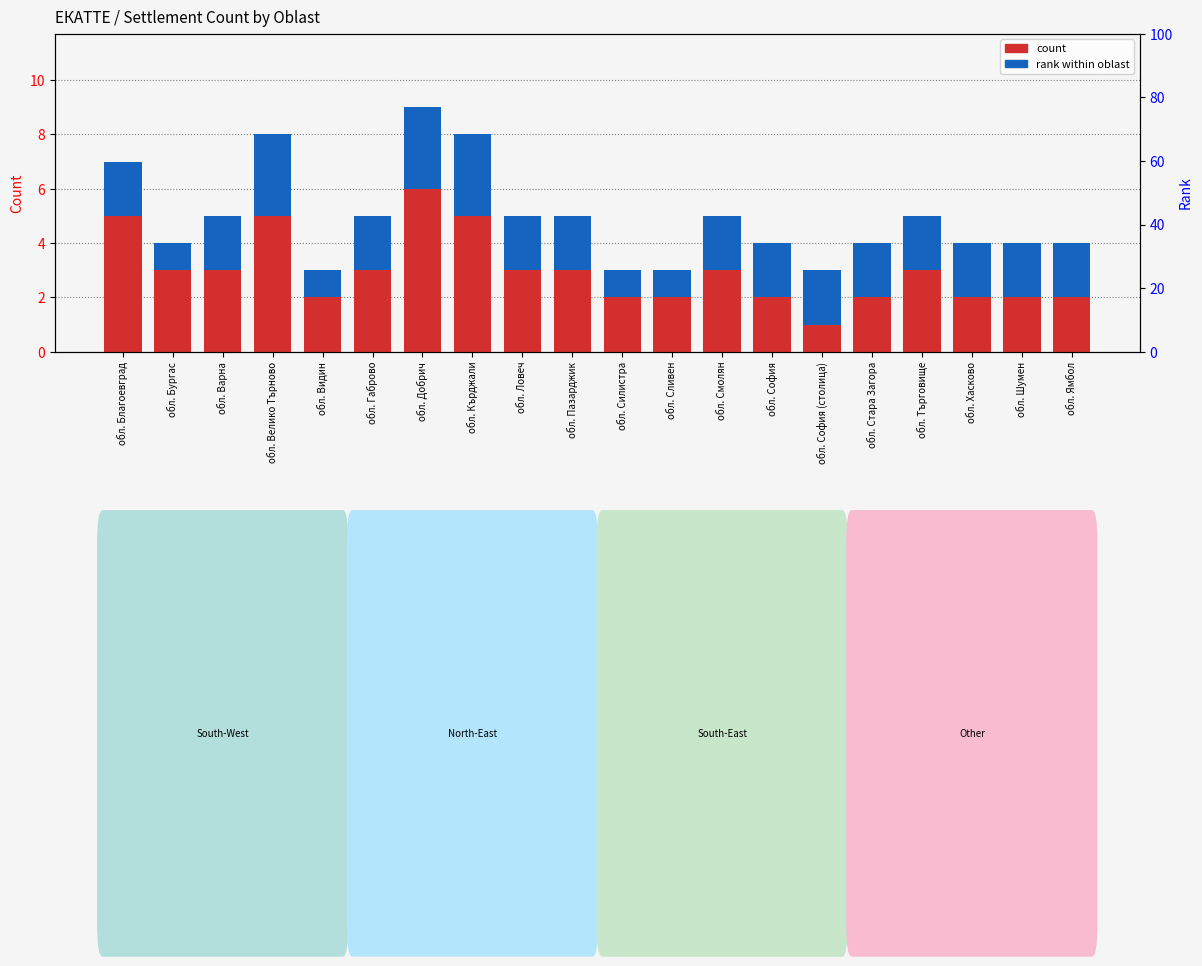

What is the label of the 9th bar from the left?

обл. Ловеч